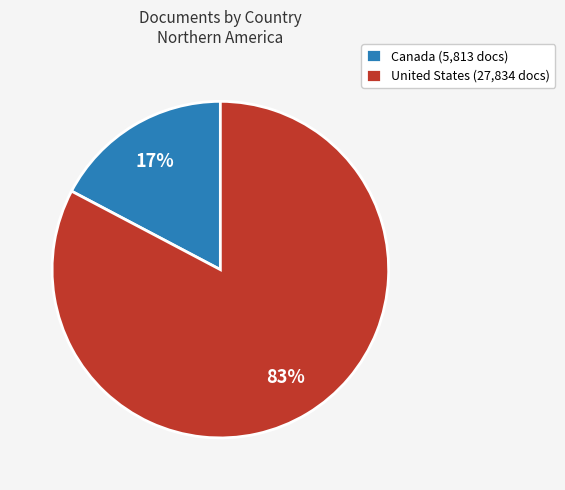

How many segments does this pie chart have?

2